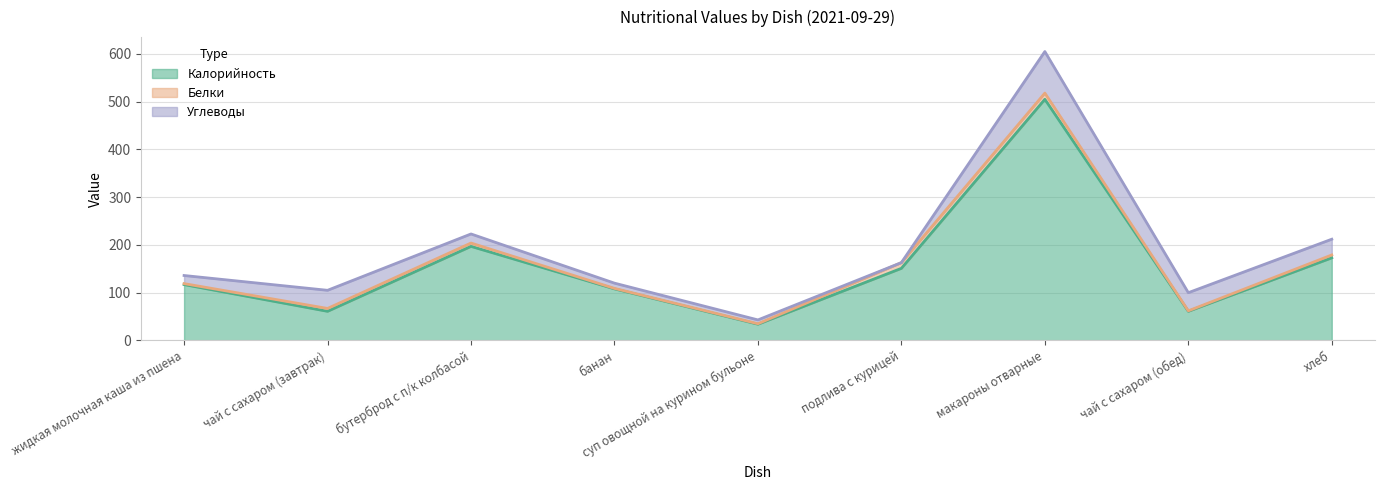

What is the difference between the Калорийность values at хлеб and подлива с курицей?

22